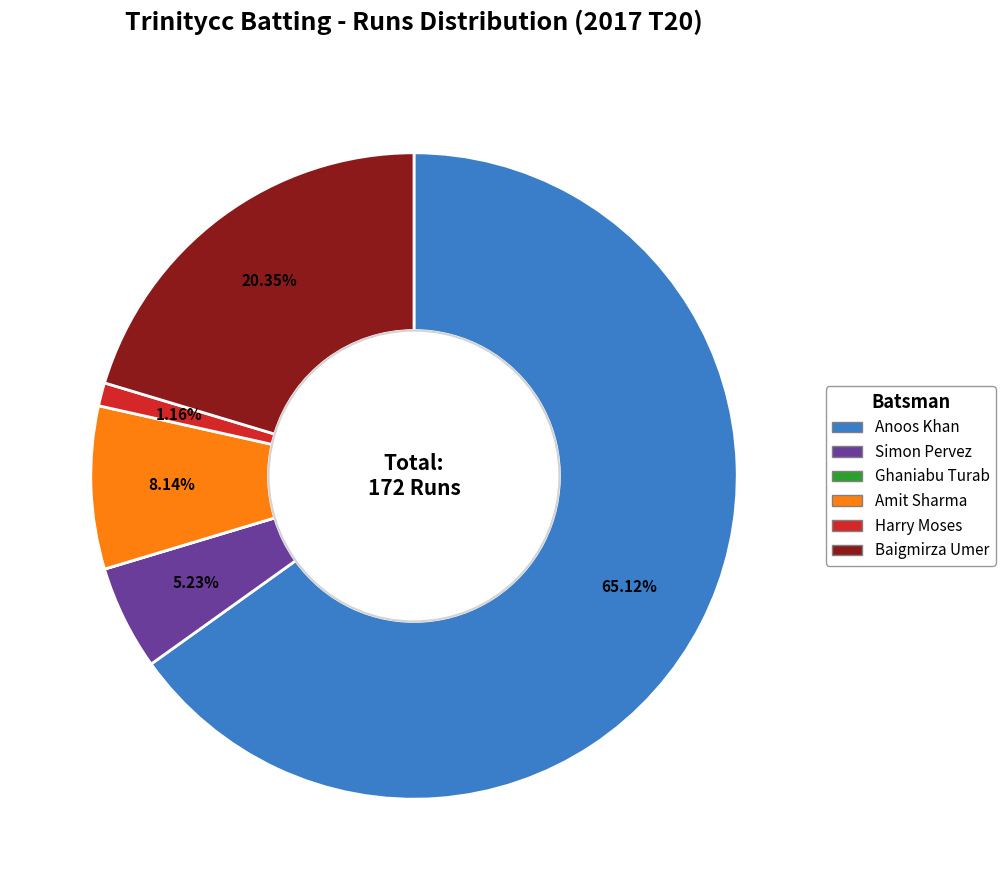

The Simon Pervez slice represents 5% of the pie. True or false?

True